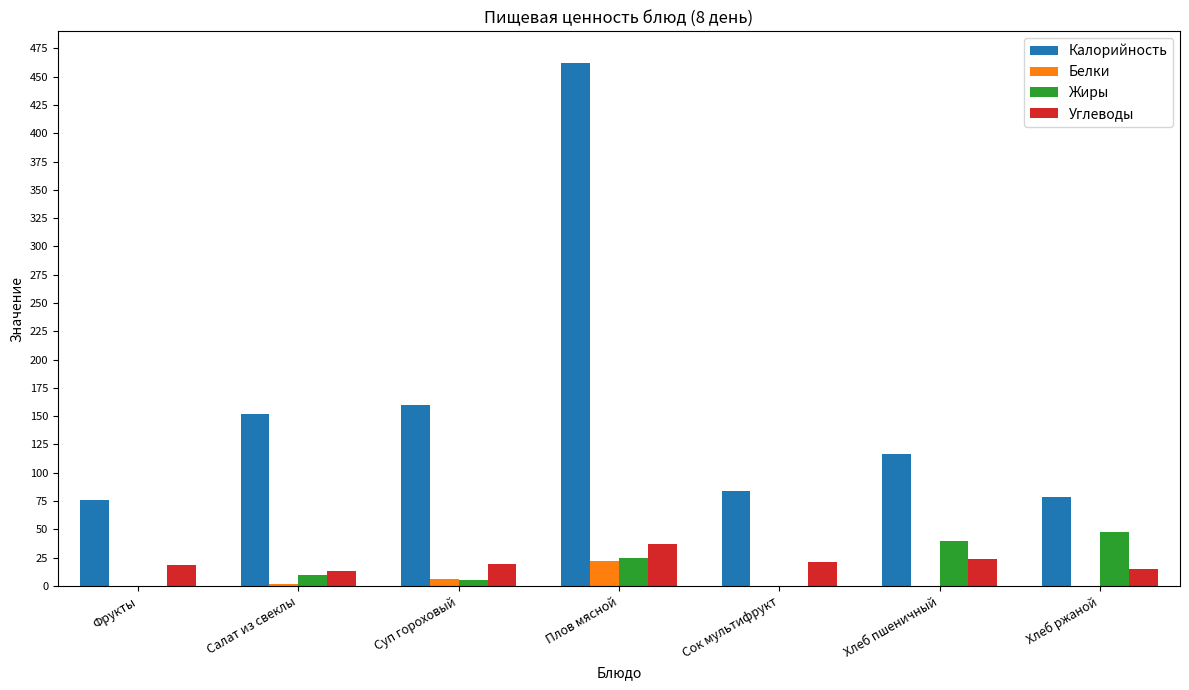

How many groups of bars are there?

7